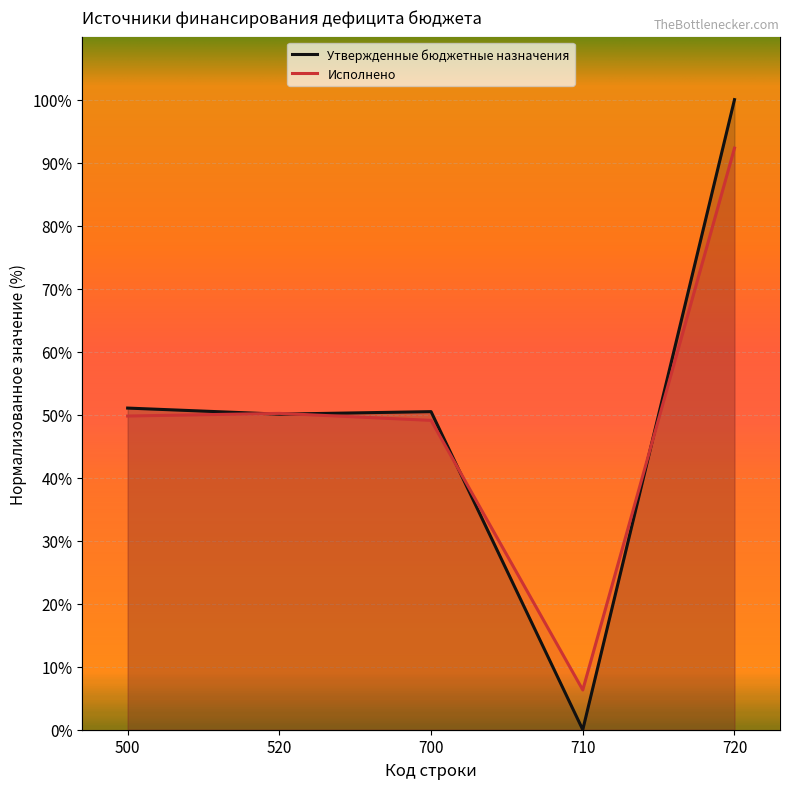

The Исполнено series shows 67.6 at 520. True or false?

False